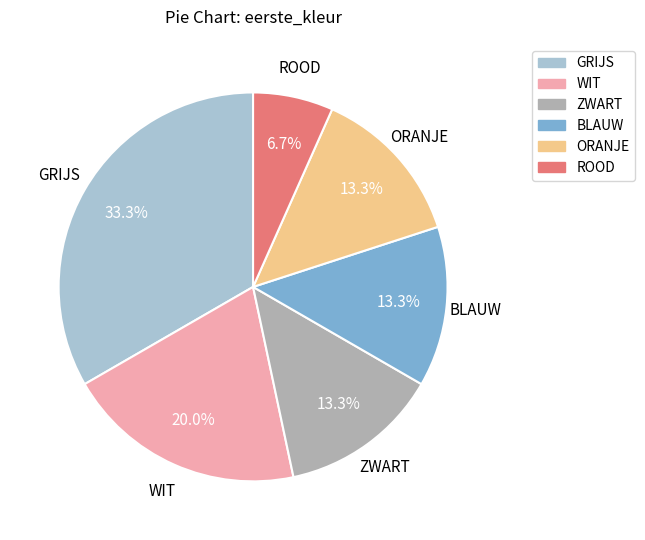

Does any single category account for the majority?

No